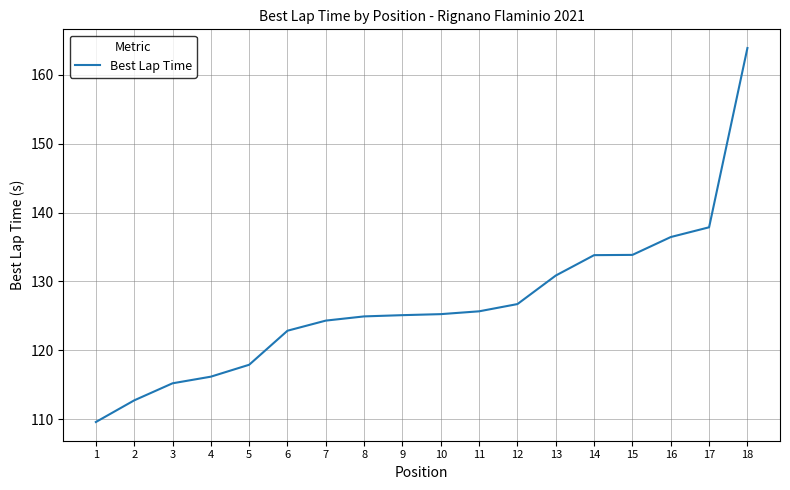

What is the minimum value shown in the chart?

109.6